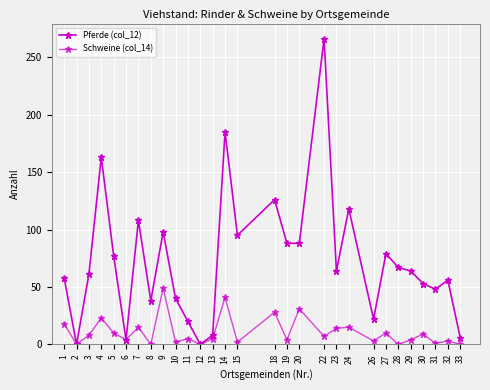

Where is the first local minimum for Schweine (col_14)?

2